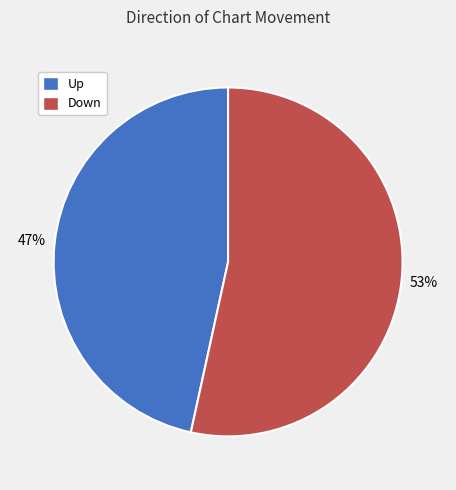

What is the ratio of the value at Up to the value at Down?

0.9